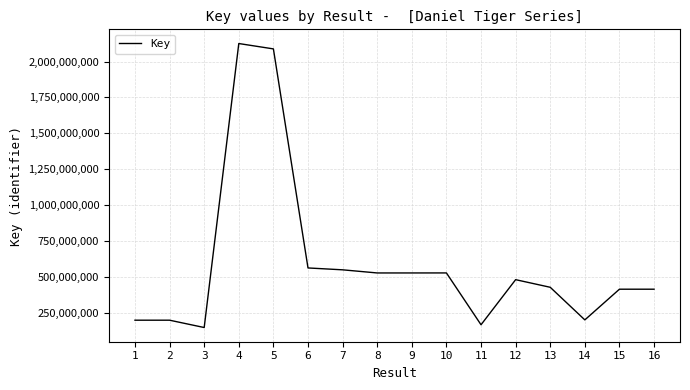

What is the minimum value shown in the chart?

145337928